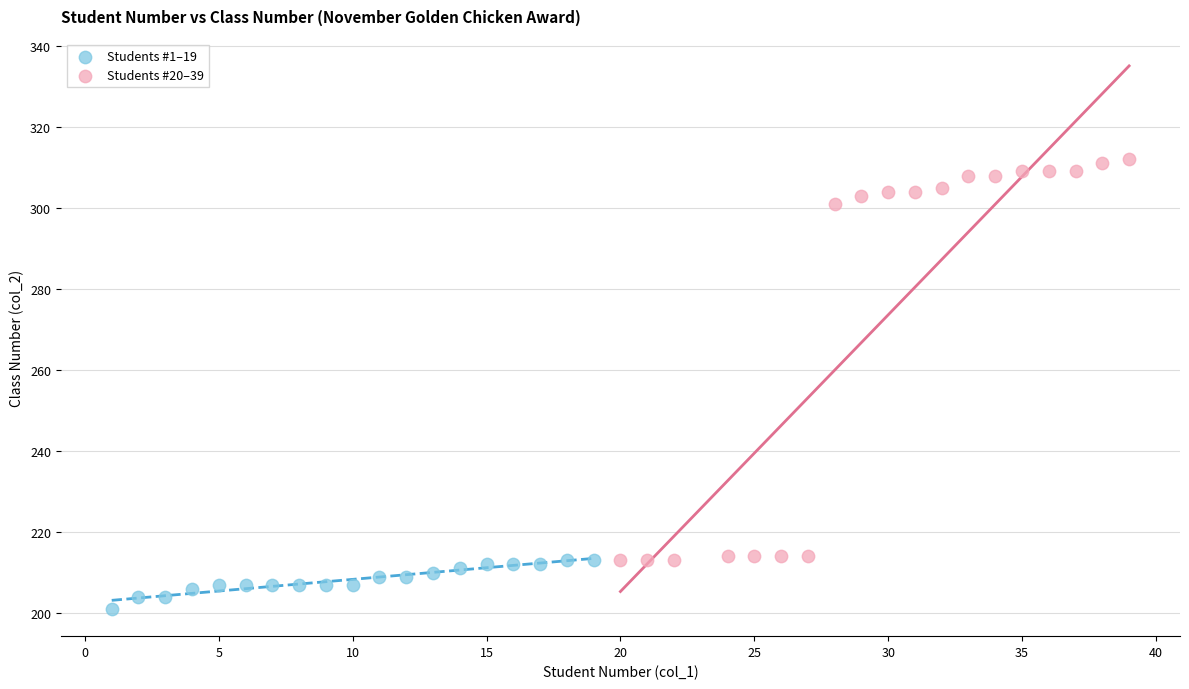

Which series contains the highest Y value?

Students #20–39